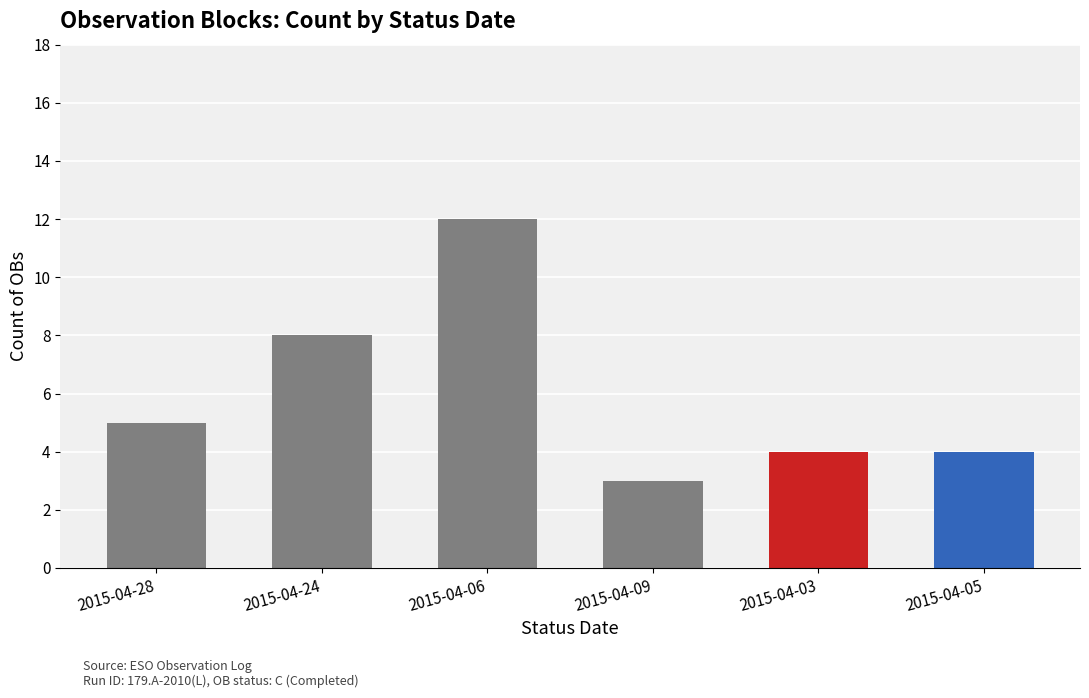

How many values are below 5?

3